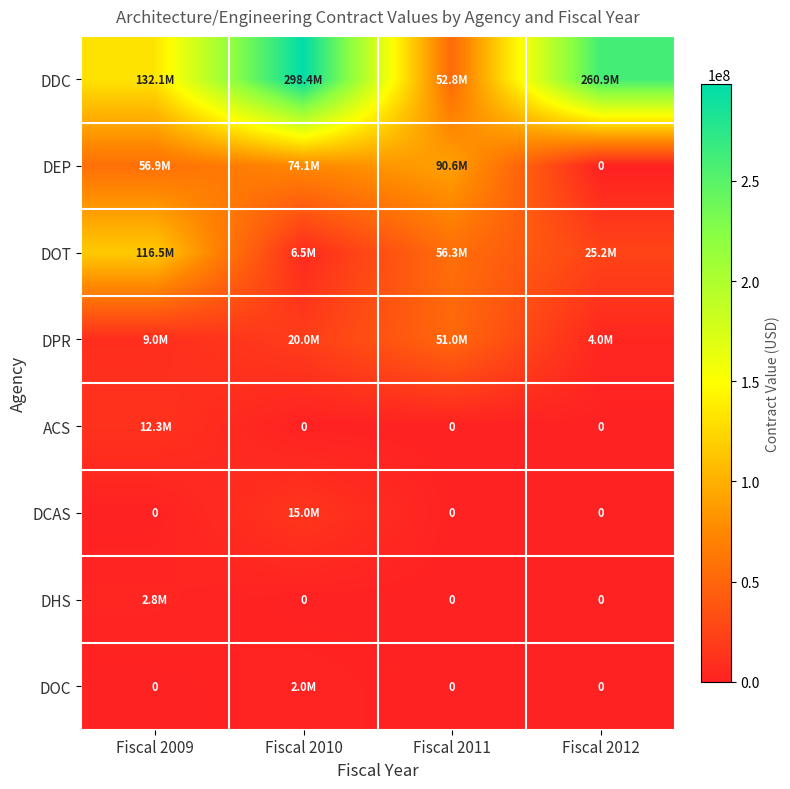

What is the spread (max minus min) of values at Fiscal 2012?

260923419.0